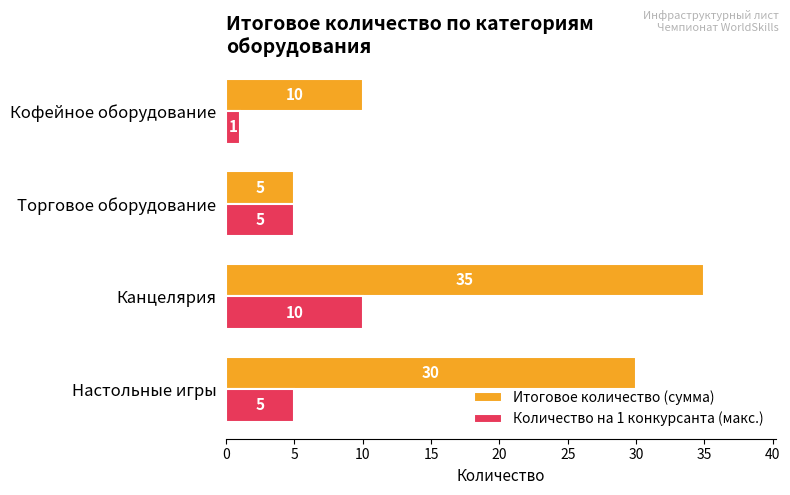

The Итоговое количество (сумма) series shows 48 at Канцелярия. True or false?

False